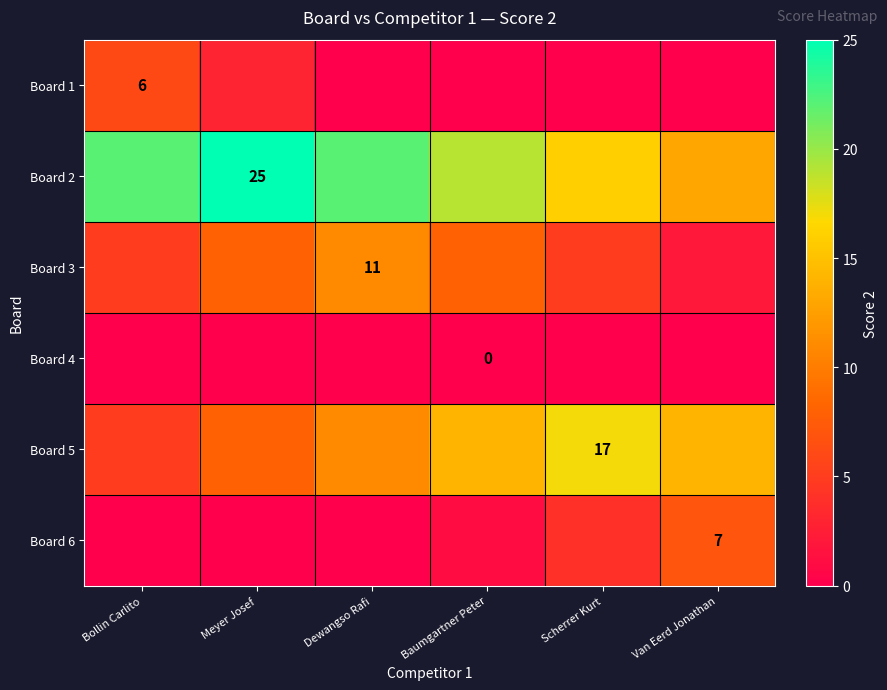

The Board 1 series shows 6 at Bollin Carlito. True or false?

True